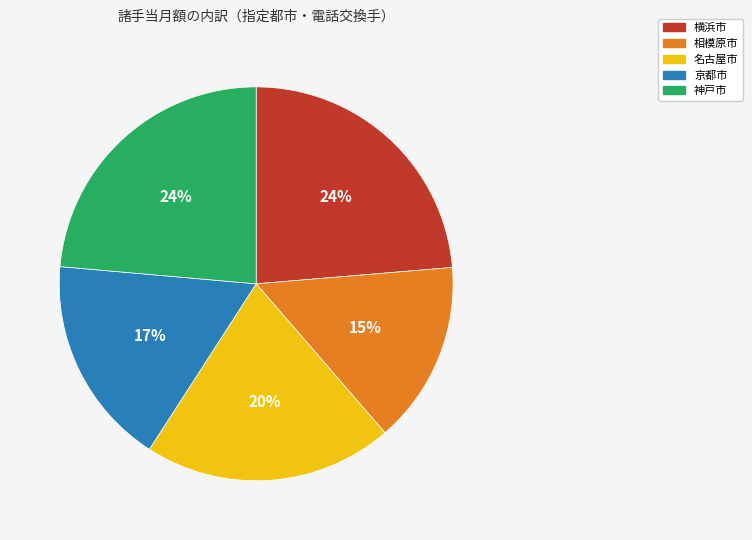

How many slices are in this pie chart?

5